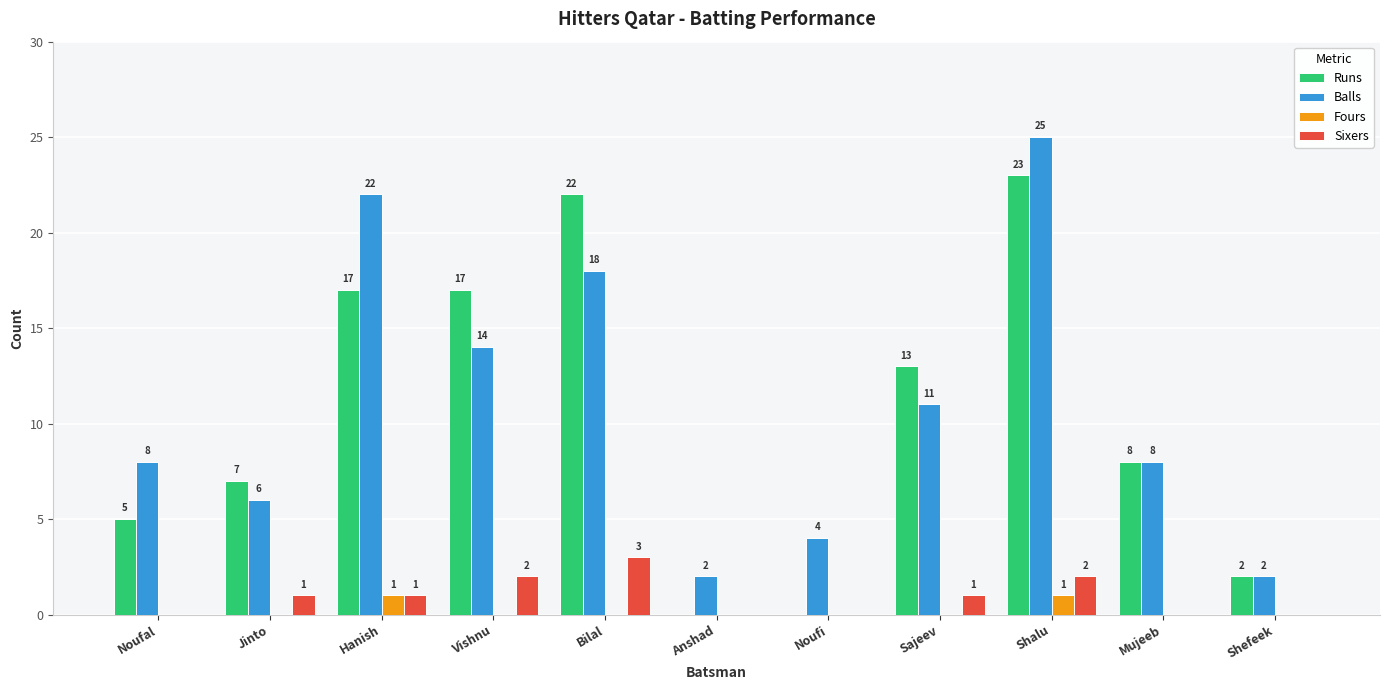

What is the total value across all series at Bilal?

43